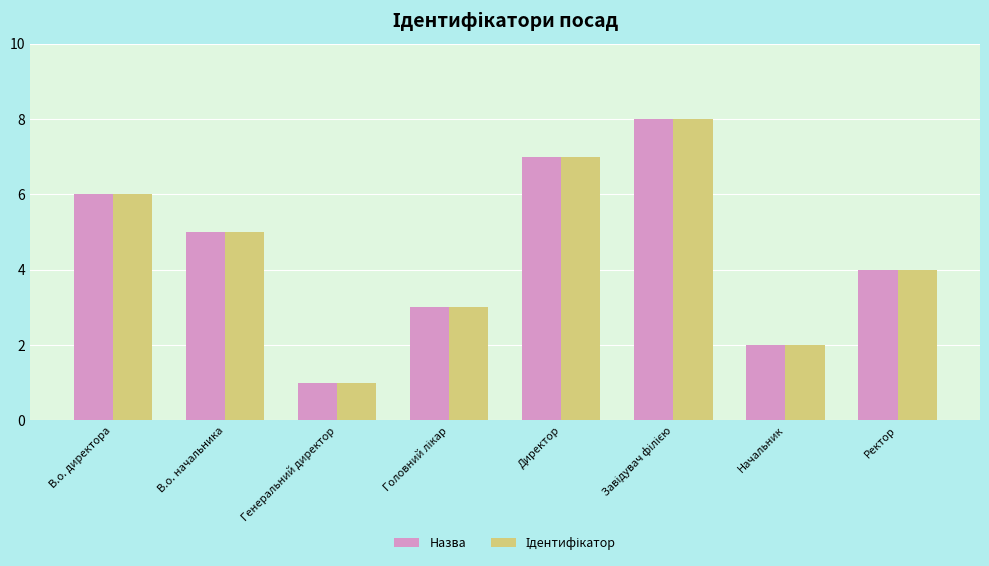

What is the difference between the maximum and minimum values in the Назва series?

7